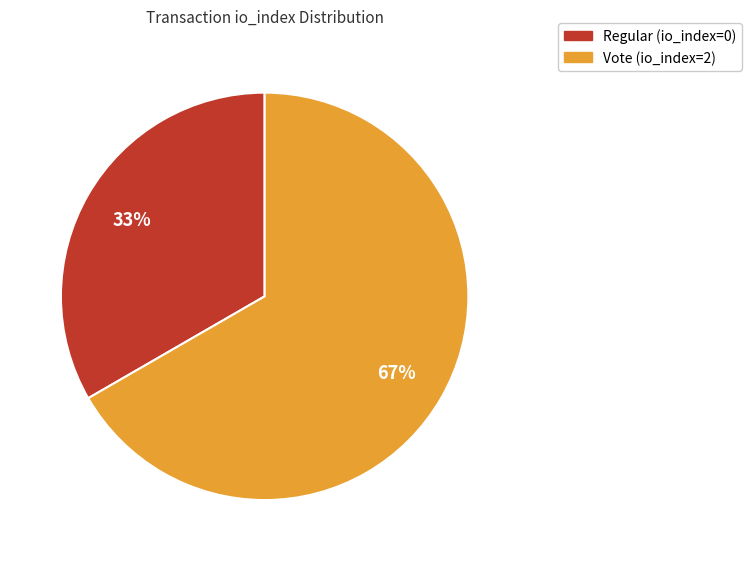

What is the ratio of the value at Regular (io_index=0) to the value at Vote (io_index=2)?

0.5